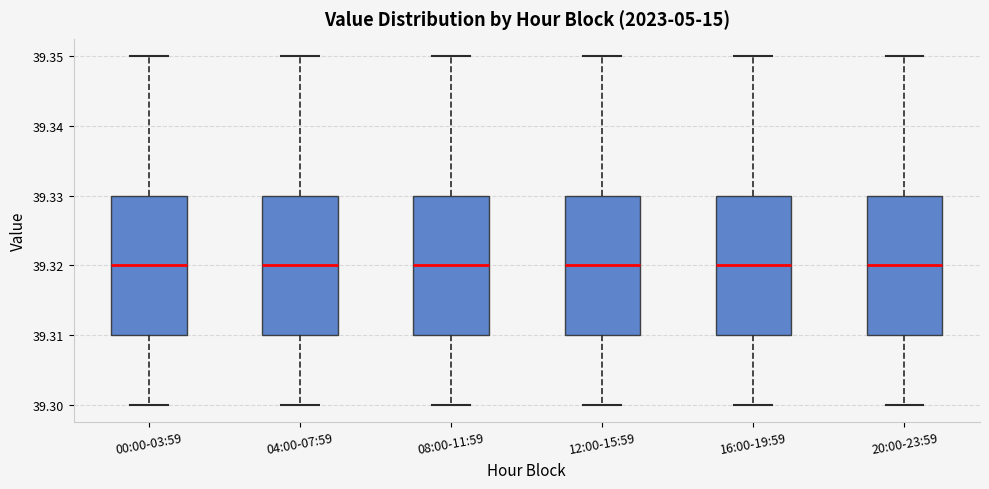

Reading left to right, read every box against the y-axis: the position of its median line, the range the box covers, and the ends of its whiskers. The values are not printed on the chart, so give them approximately, as read against the axis.

00:00-03:59: median 39.32, box 39.31 to 39.33, whiskers 39.30 to 39.35
04:00-07:59: median 39.32, box 39.31 to 39.33, whiskers 39.30 to 39.35
08:00-11:59: median 39.32, box 39.31 to 39.33, whiskers 39.30 to 39.35
12:00-15:59: median 39.32, box 39.31 to 39.33, whiskers 39.30 to 39.35
16:00-19:59: median 39.32, box 39.31 to 39.33, whiskers 39.30 to 39.35
20:00-23:59: median 39.32, box 39.31 to 39.33, whiskers 39.30 to 39.35